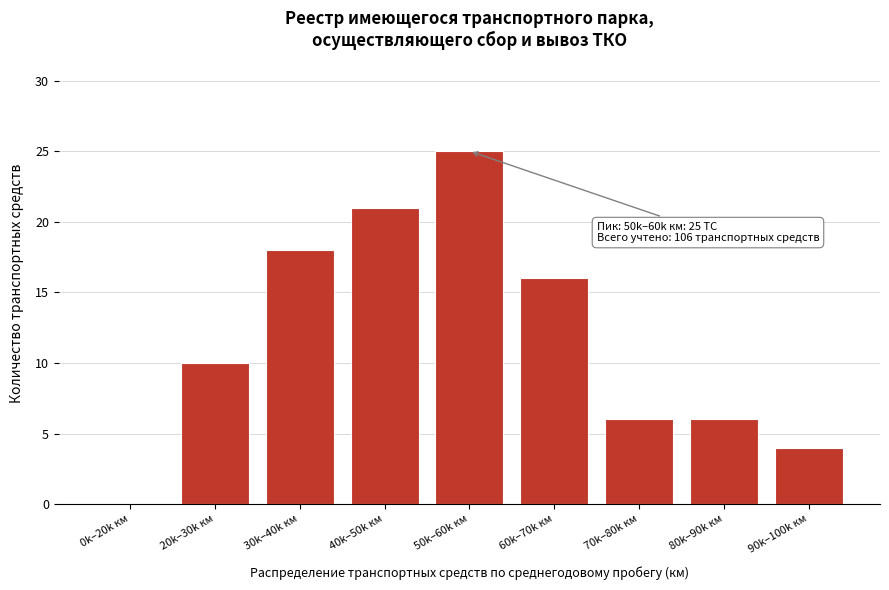

Reading left to right, what are all the values shown in this chart?

0k–20k км=0	20k–30k км=10	30k–40k км=18	40k–50k км=21	50k–60k км=25	60k–70k км=16	70k–80k км=6	80k–90k км=6	90k–100k км=4